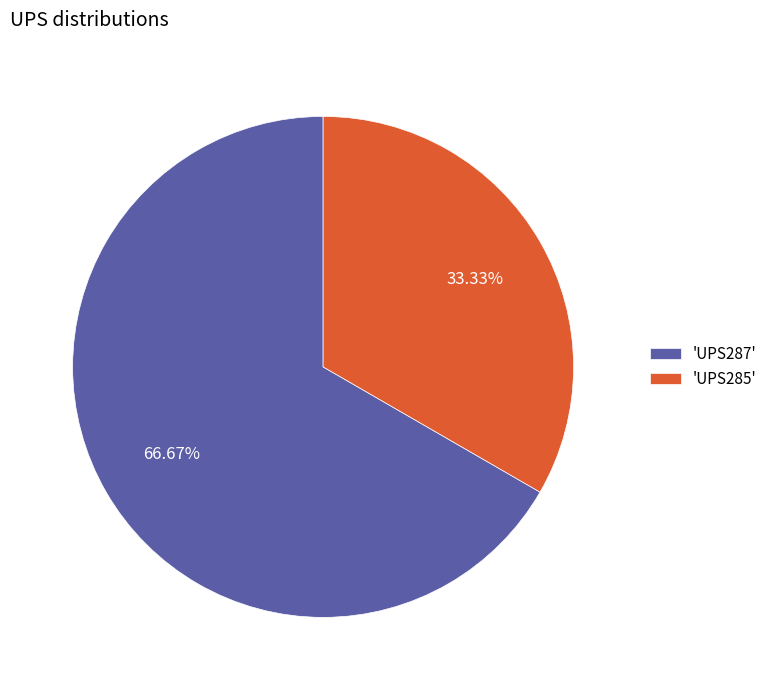

Rank the categories by value from lowest to highest.

'UPS285', 'UPS287'